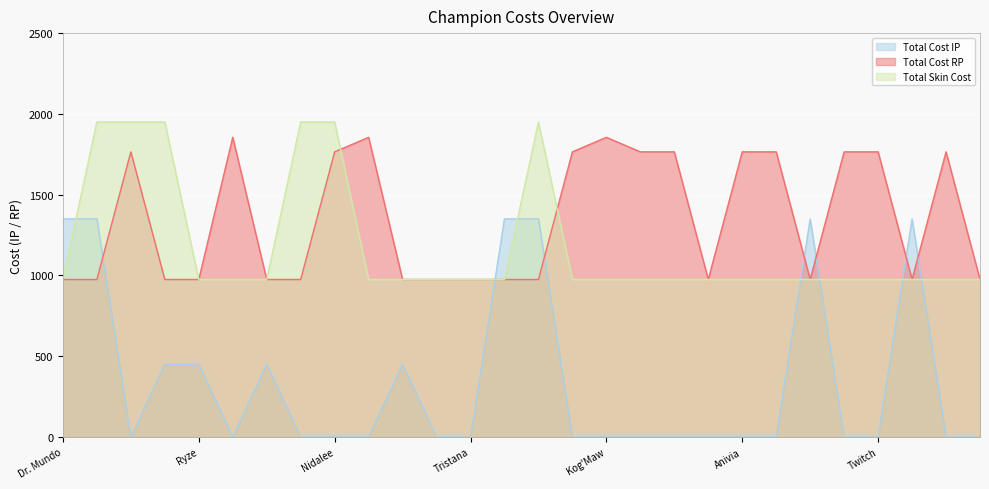

What is the sum of the Total Cost IP values at Jax and Anivia?

1350